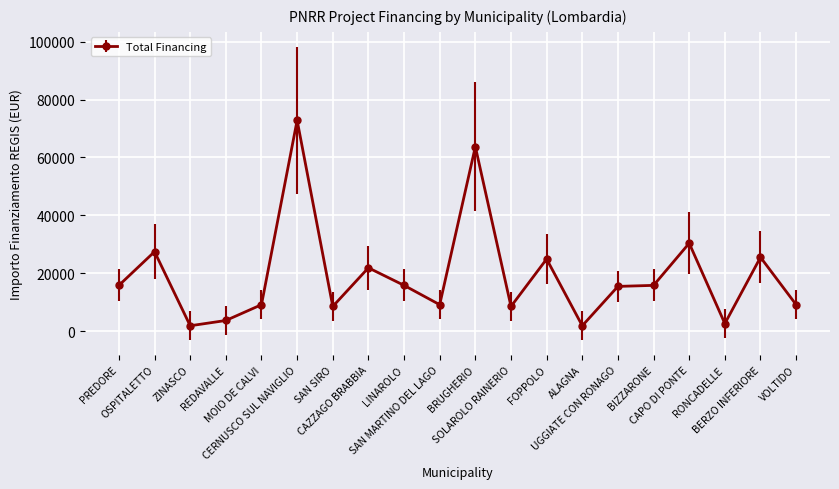

What is the average value?

19176